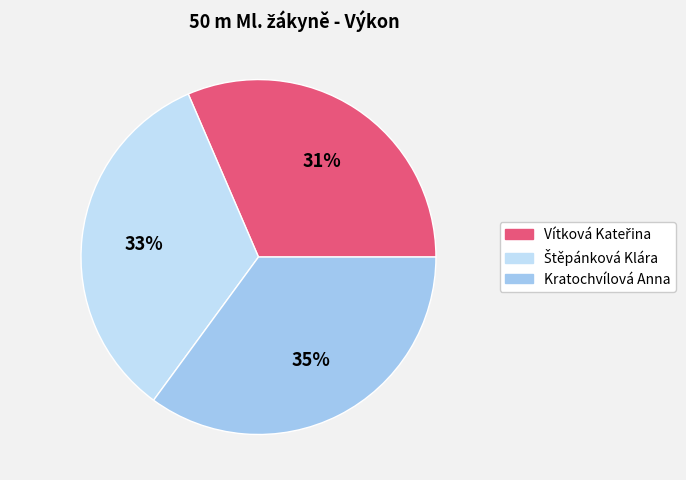

To the nearest percent, what is the difference between the largest and smallest slice percentages?

4%